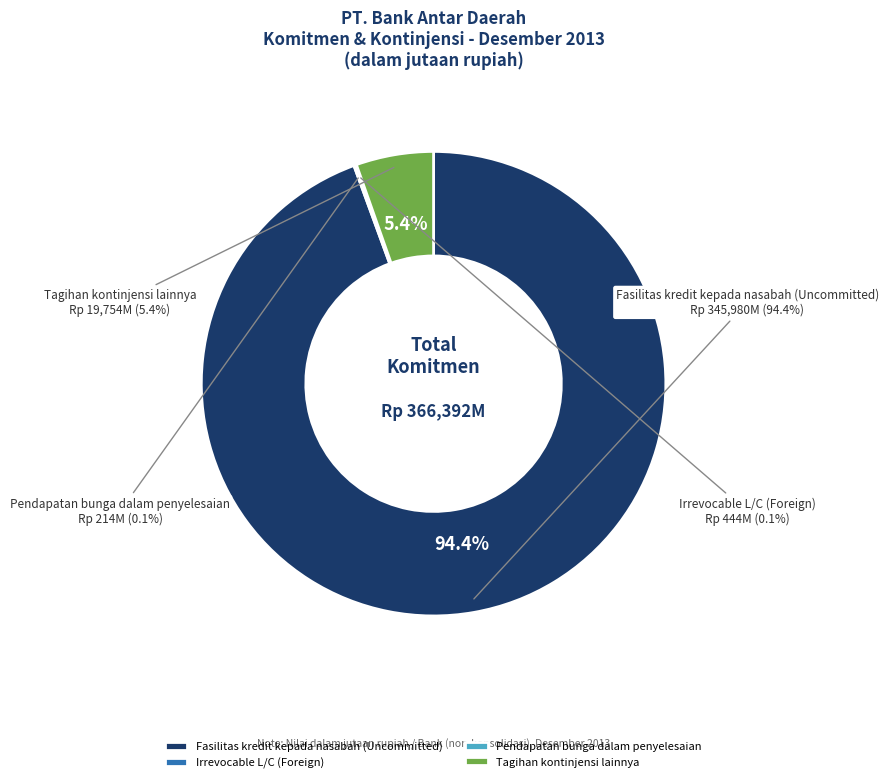

To the nearest percent, what is the combined percentage of Tagihan kontinjensi lainnya and Irrevocable L/C (Foreign)?

6%